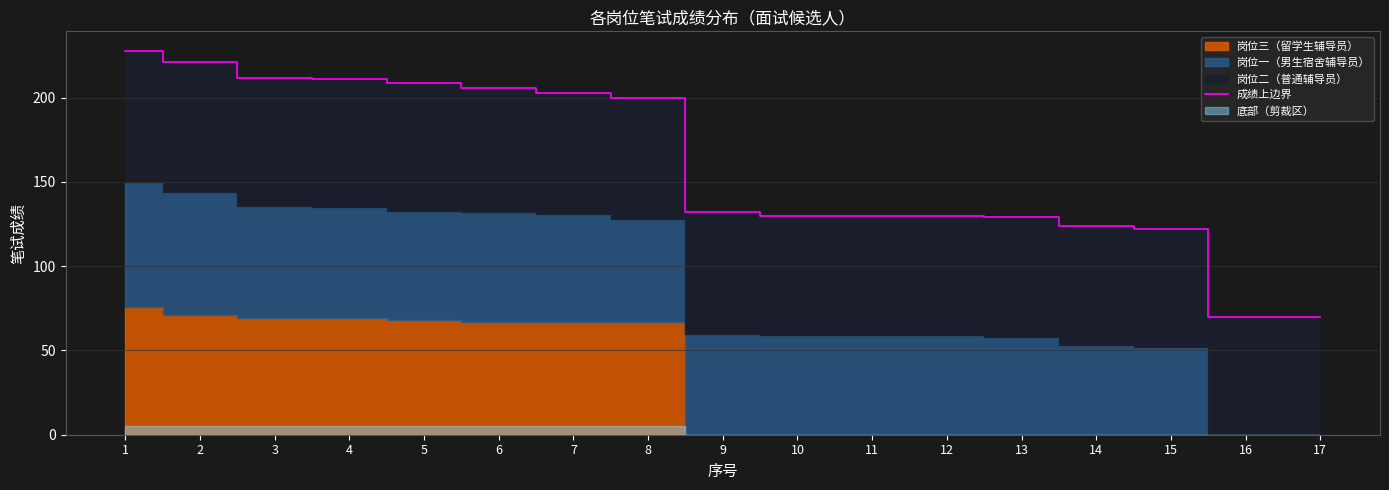

True or false: the data has more than 1 interior local peaks.

False